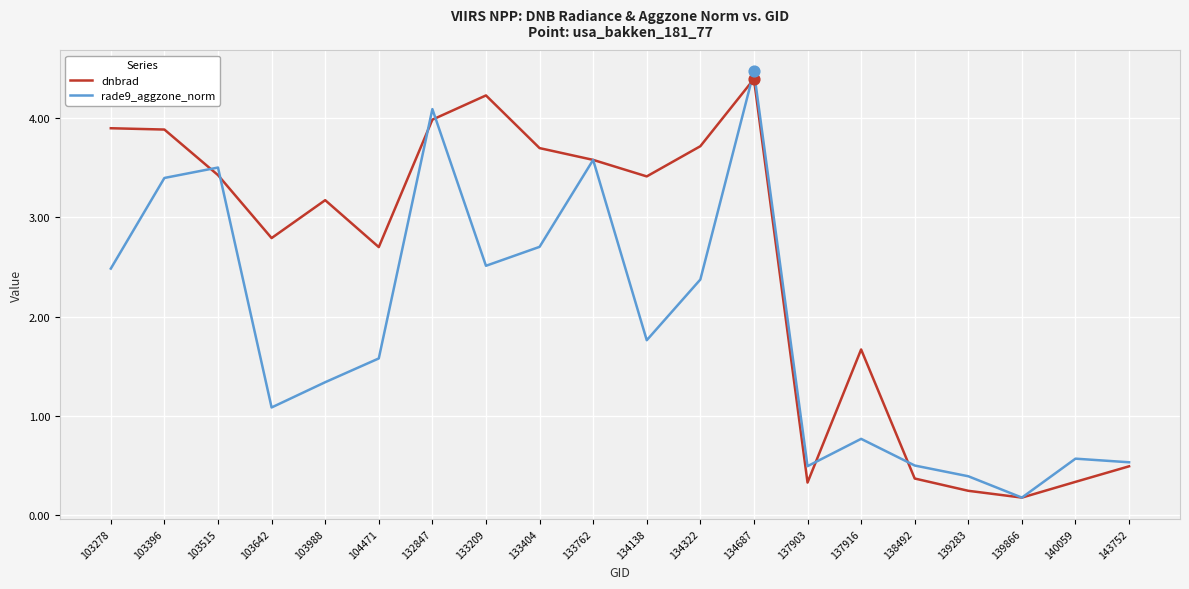

What are all the series names shown in the legend?

dnbrad, rade9_aggzone_norm